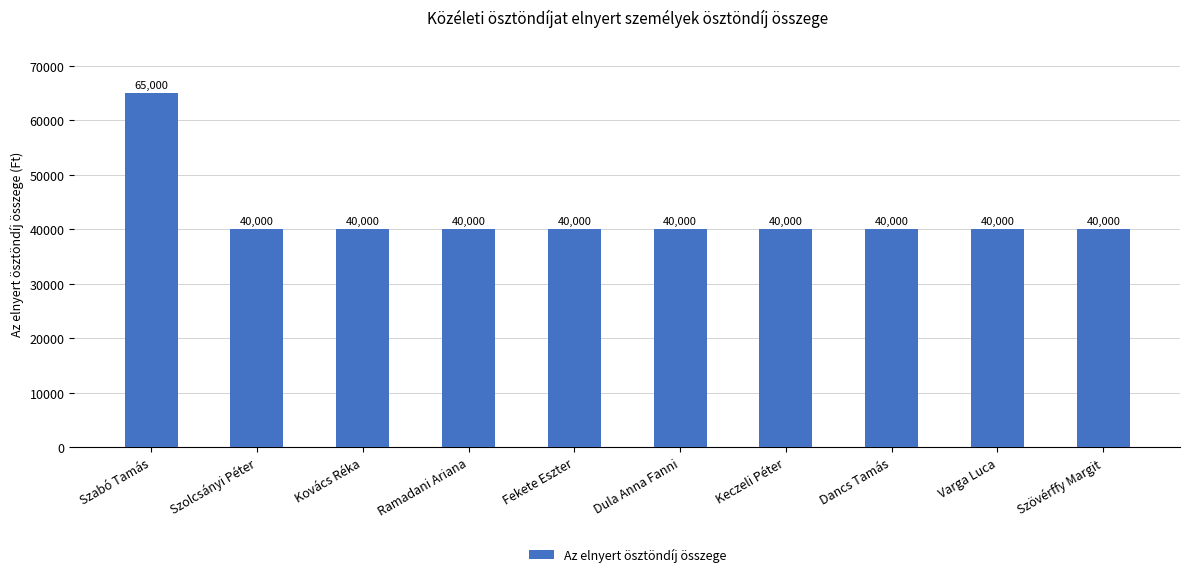

Reading left to right, transcribe all the data shown in this chart.

65000	40000	40000	40000	40000	40000	40000	40000	40000	40000